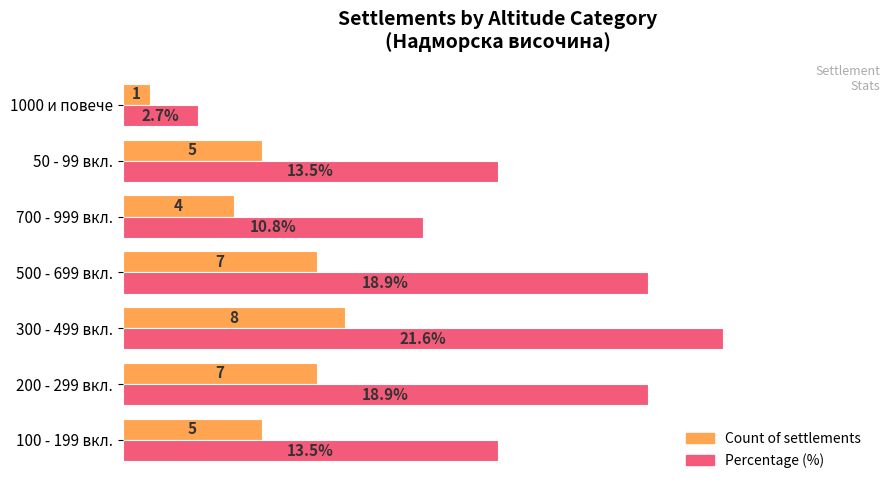

Which series has the largest range (max minus min)?

Percentage (%)